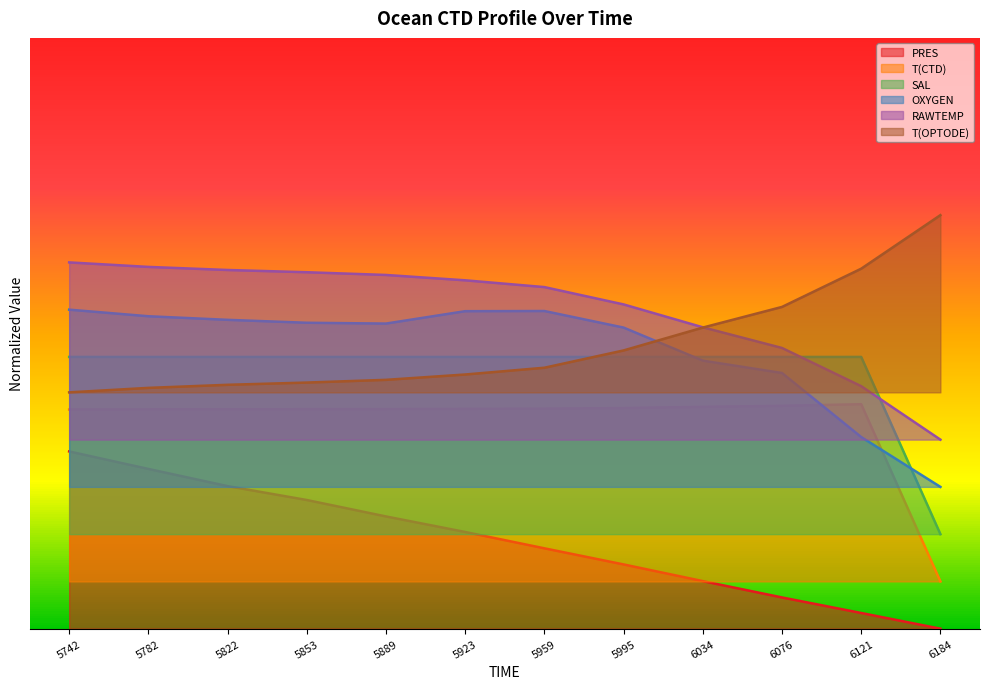

At how many categories does at least one series exceed 0?

12